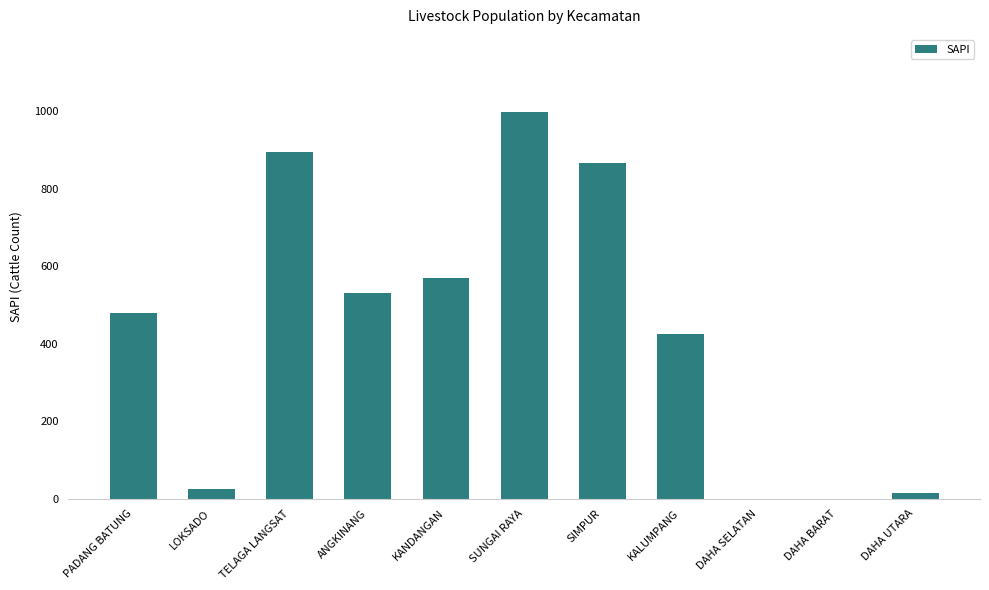

What is the sum of all values?

4798